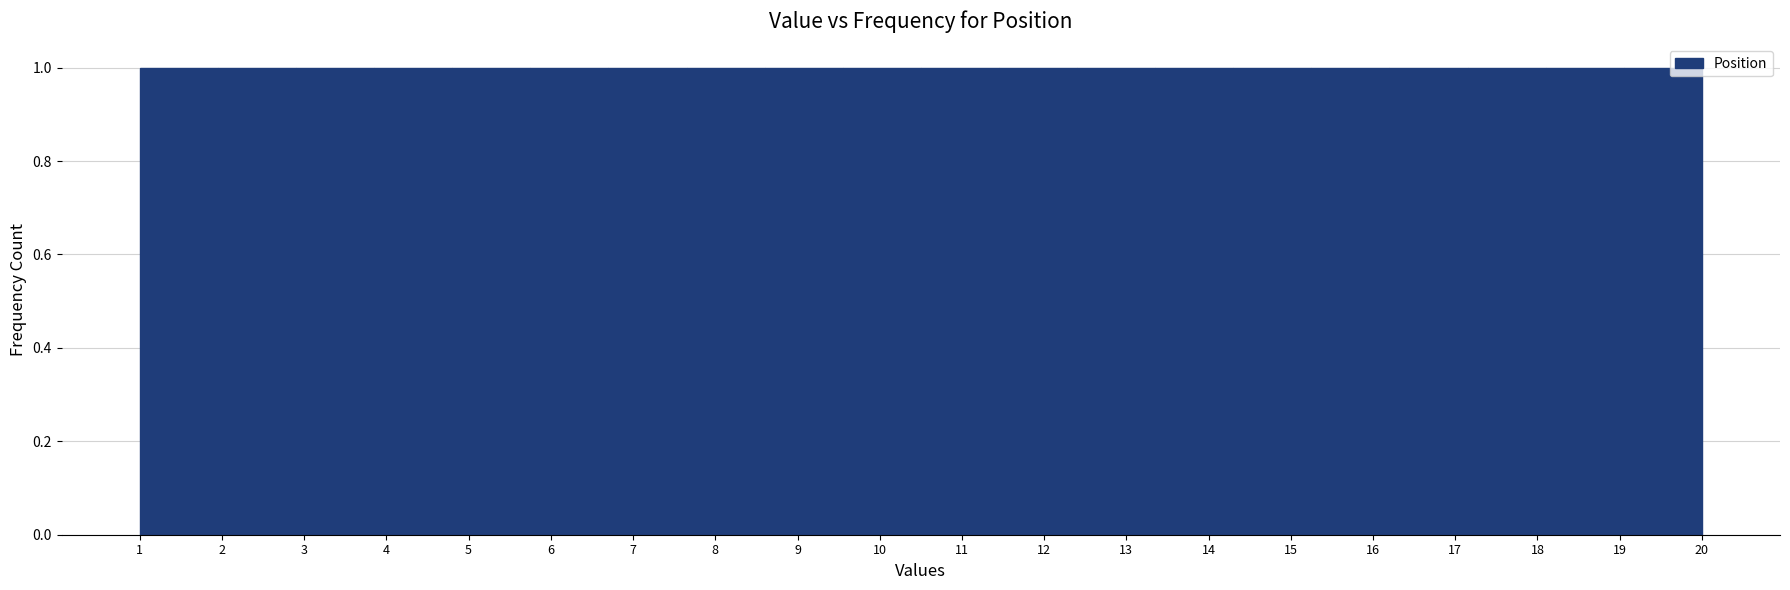

Reading left to right, transcribe this chart: for each bar, give the range it covers on the x-axis and its height. Neither the bar edges nor the heights are printed on the chart, so give them approximately, as read against the axes.

1.00 to 1.95: 1
1.95 to 2.90: 1
2.90 to 3.85: 1
3.85 to 4.80: 1
4.80 to 5.75: 1
5.75 to 6.70: 1
6.70 to 7.65: 1
7.65 to 8.60: 1
8.60 to 9.55: 1
9.55 to 10.50: 1
10.50 to 11.45: 1
11.45 to 12.40: 1
12.40 to 13.35: 1
13.35 to 14.30: 1
14.30 to 15.25: 1
15.25 to 16.20: 1
16.20 to 17.15: 1
17.15 to 18.10: 1
18.10 to 19.05: 1
19.05 to 20.00: 1